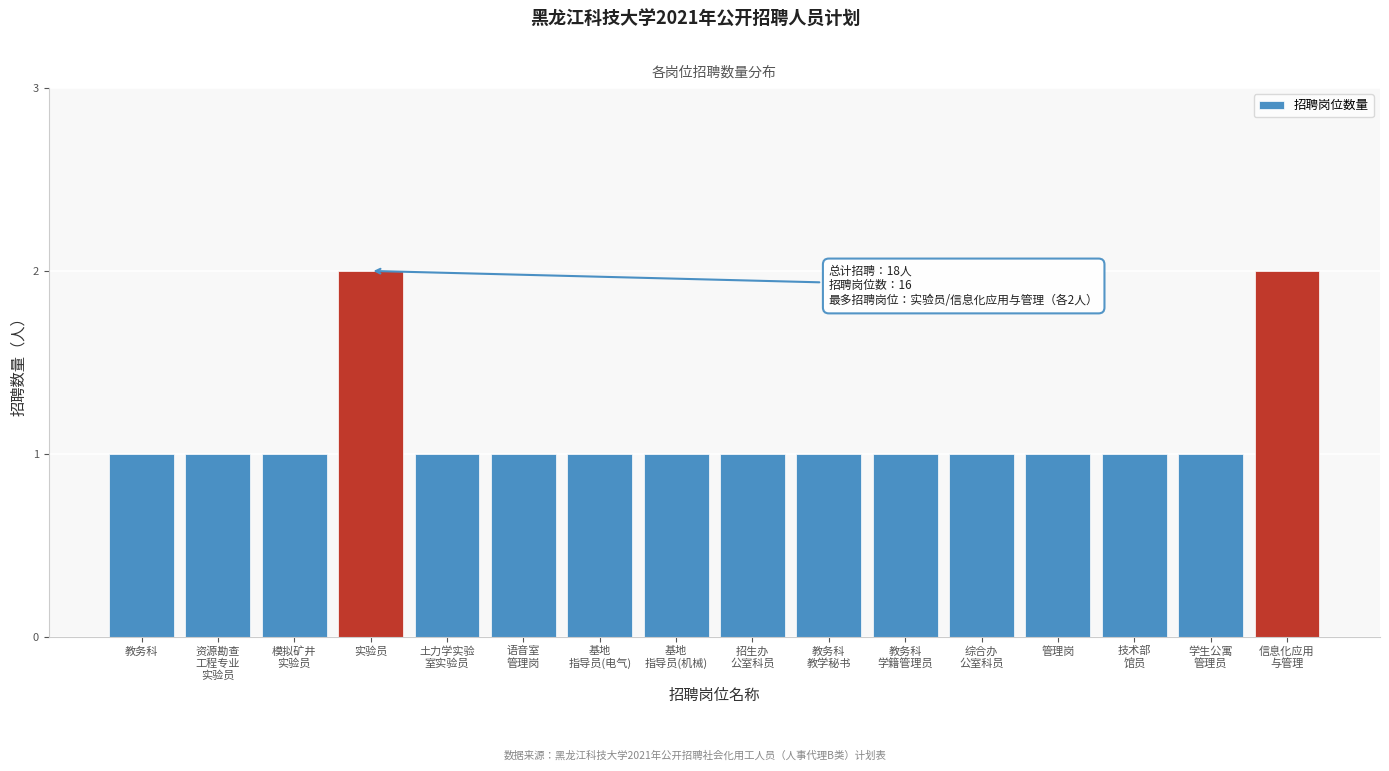

Reading left to right, what are all the values shown in this chart?

1	1	1	2	1	1	1	1	1	1	1	1	1	1	1	2